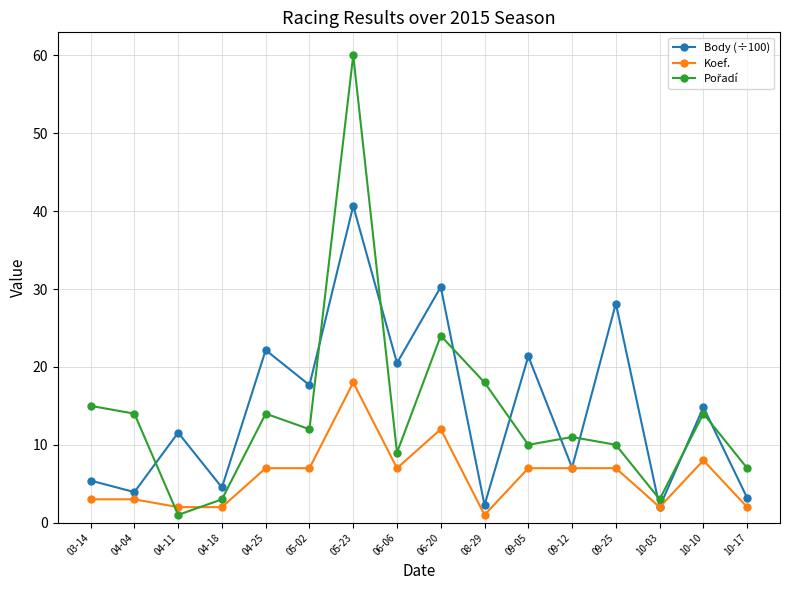

The Body (÷100) series shows 2.9 at 09-12. True or false?

False